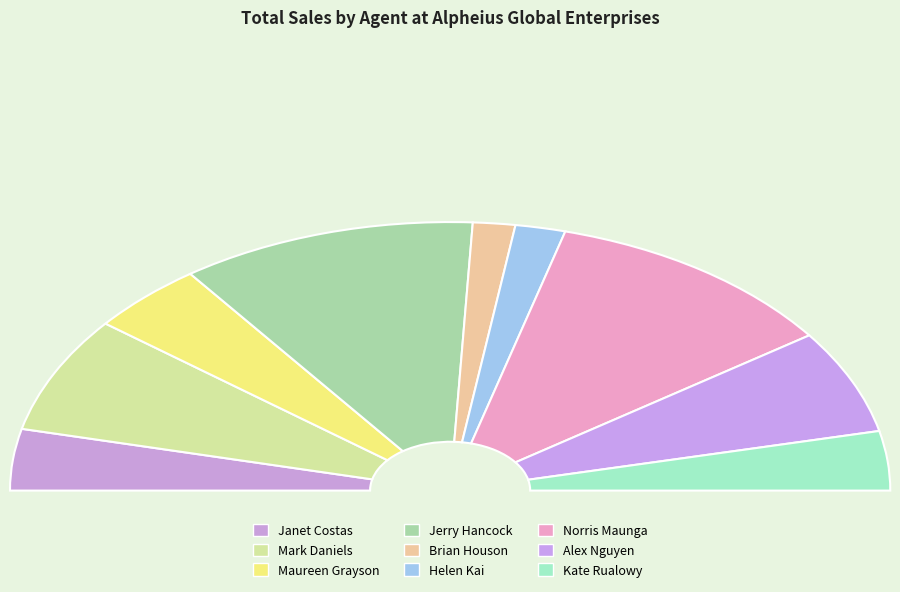

Which has a higher value, Brian Houson or Mark Daniels?

Mark Daniels